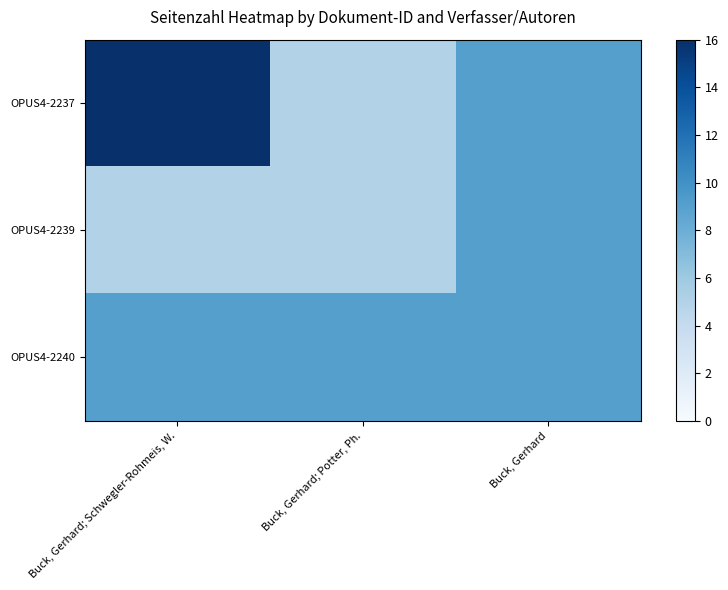

Which series changed the most between Buck, Gerhard; Potter, Ph. and Buck, Gerhard?

OPUS4-2237